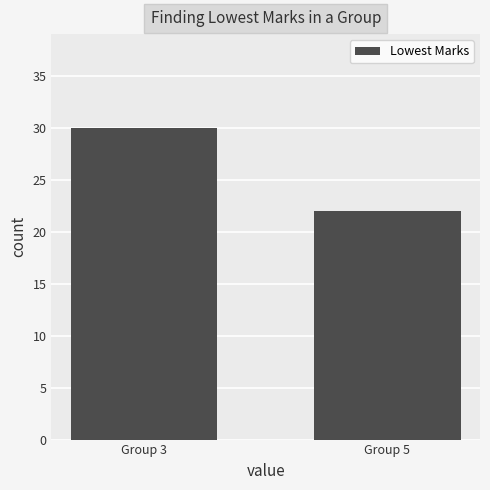

What is the ratio of the value at Group 3 to the value at Group 5?

1.4